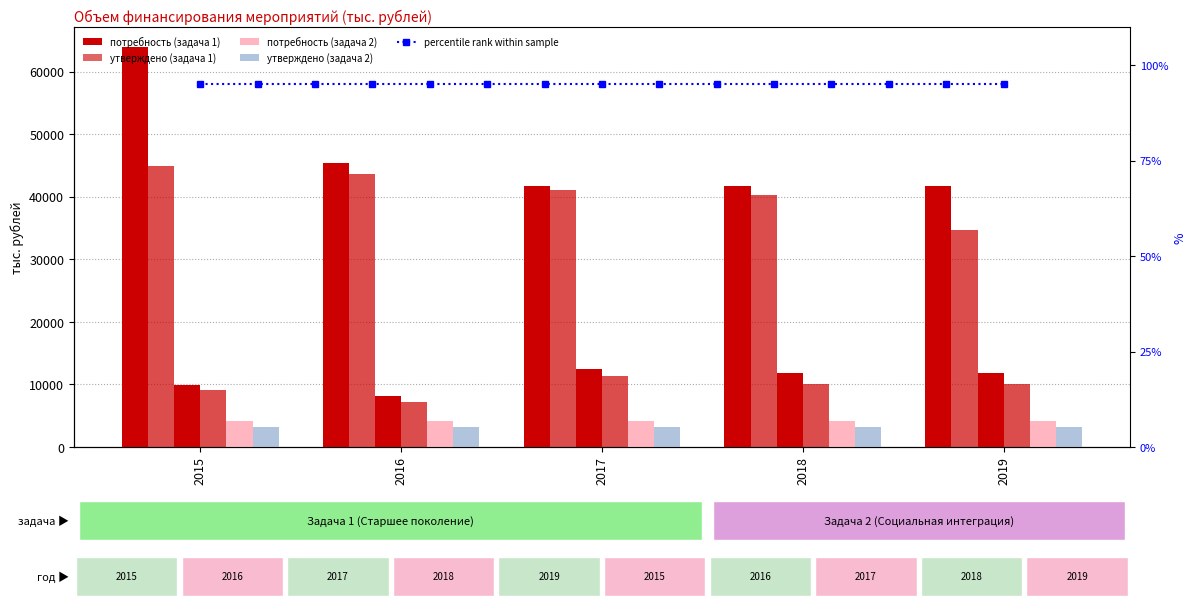

At which category is the sum across all series the highest?

2015